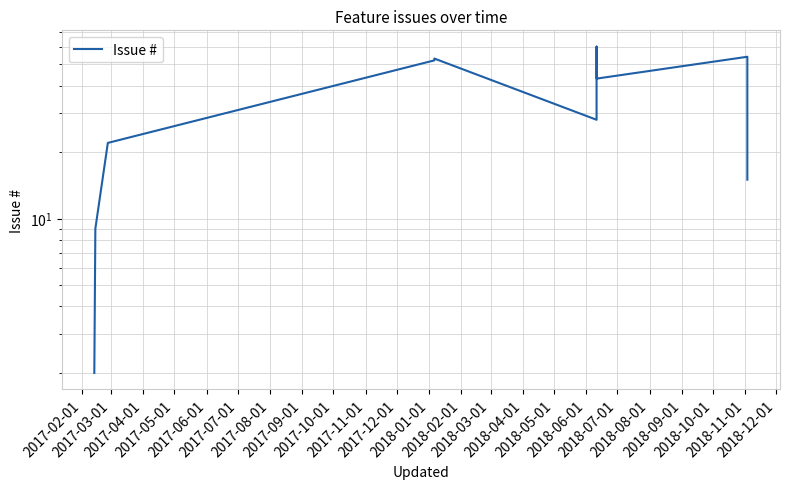

Between 2017-04-01 and 2017-09-01, which is larger?

2017-09-01